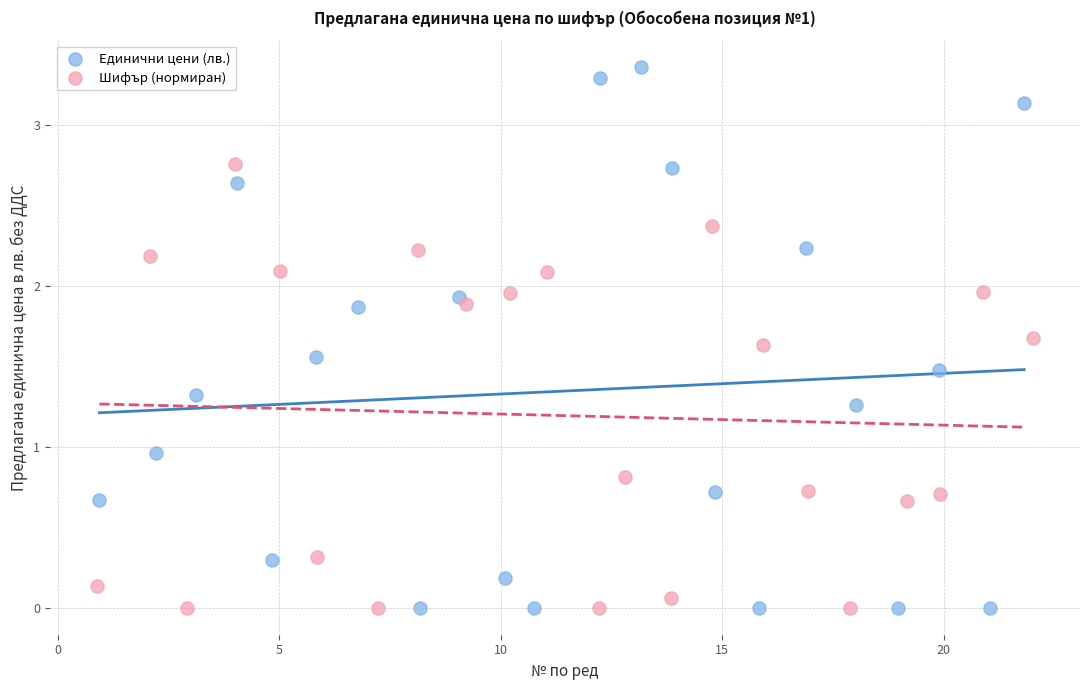

Which series reaches the maximum Y coordinate?

Единични цени (лв.)